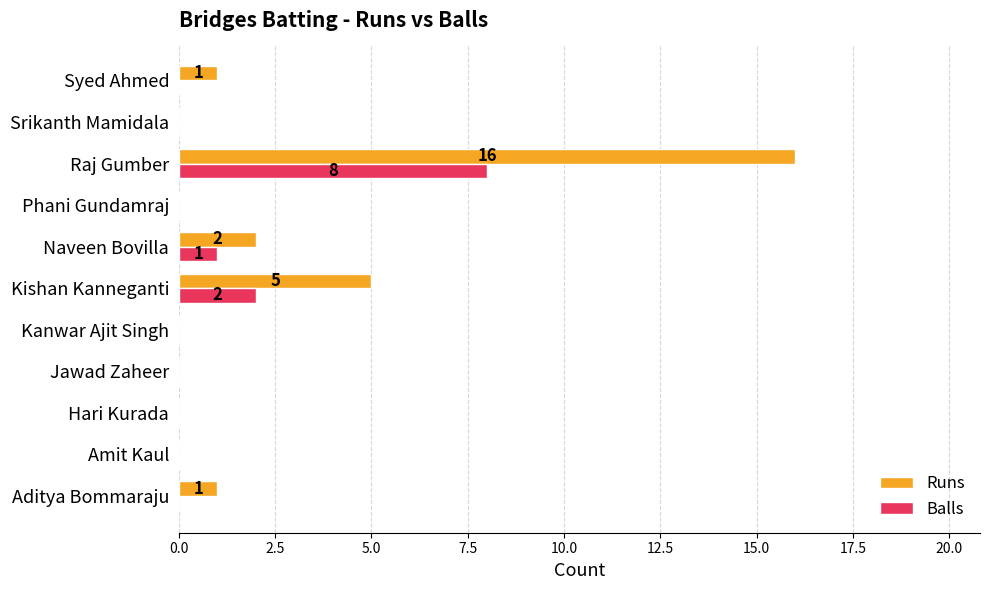

Which category has the highest value in the Balls series?

Raj Gumber